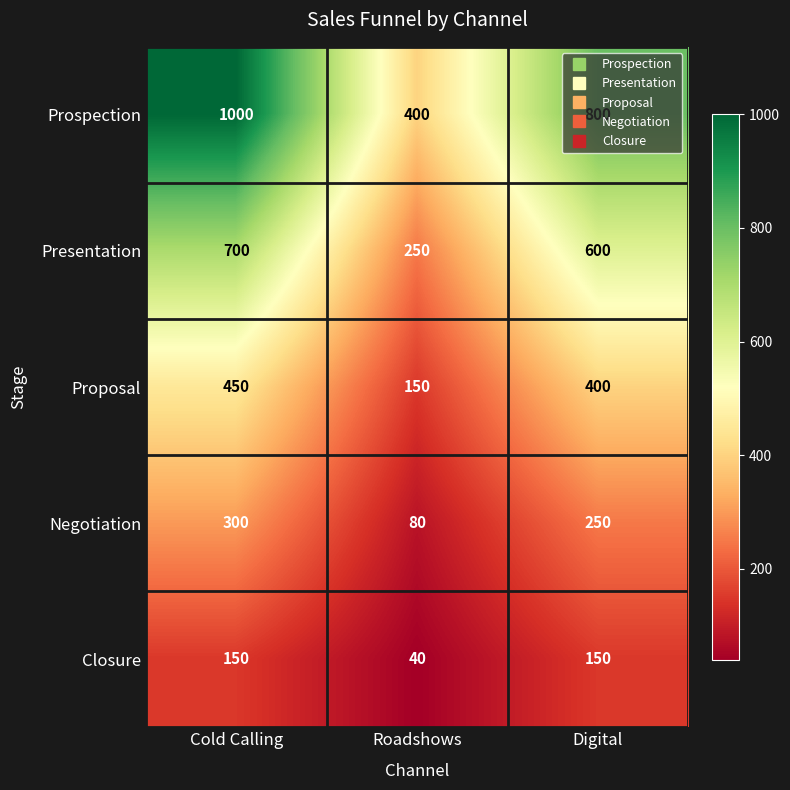

What is the sum of the Closure values at Cold Calling and Roadshows?

190